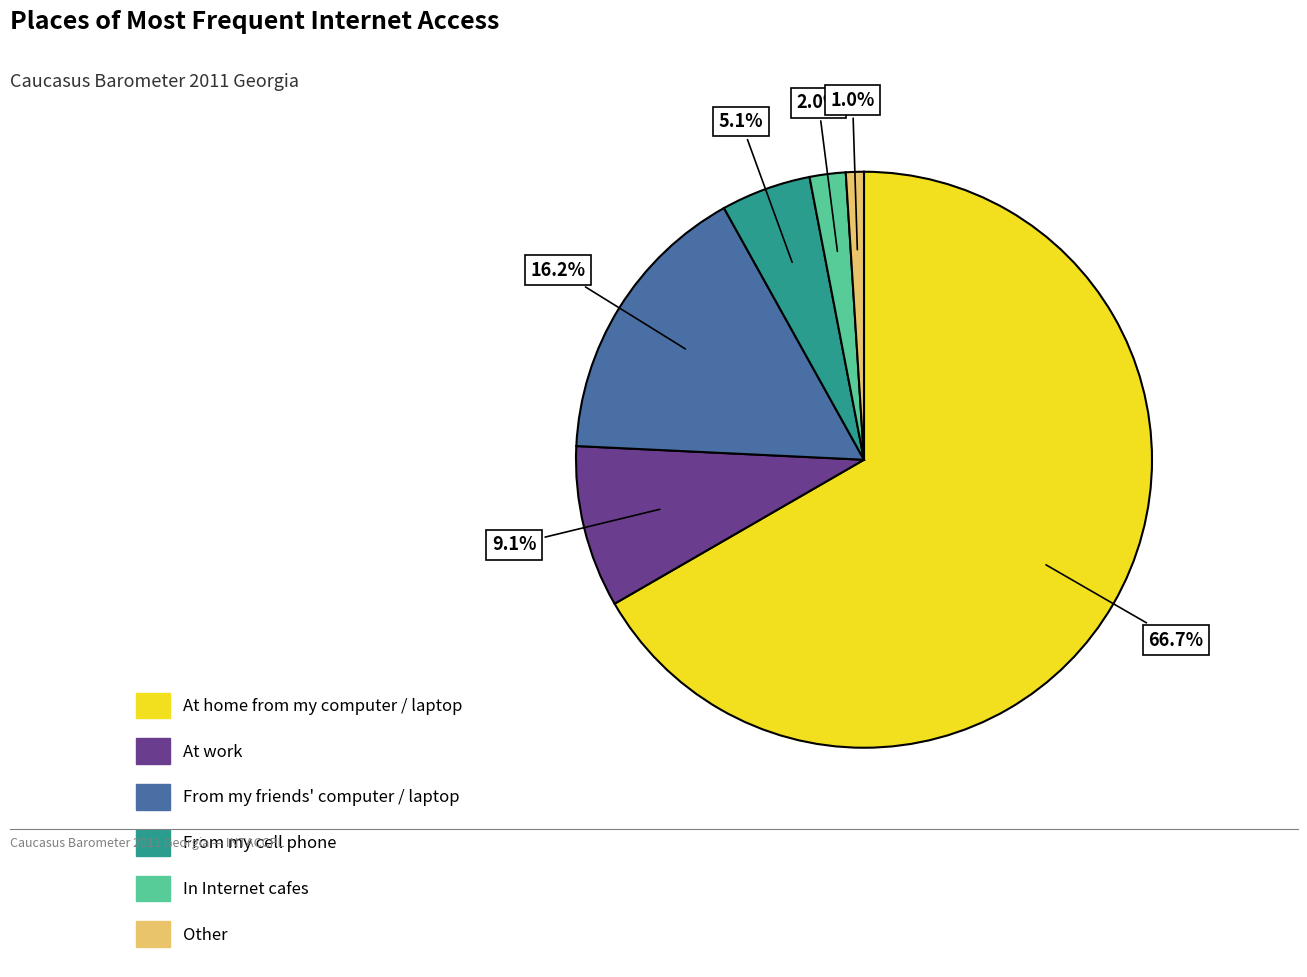

Which has a higher value, In Internet cafes or From my cell phone?

From my cell phone